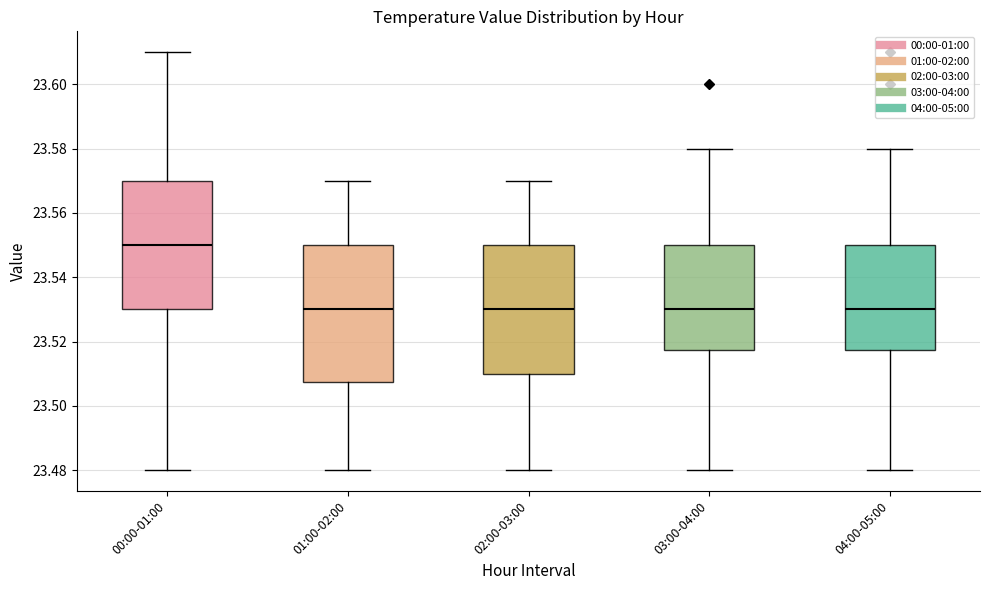

Reading left to right, read every box against the y-axis: the position of its median line, the range the box covers, and the ends of its whiskers. The values are not printed on the chart, so give them approximately, as read against the axis.

00:00-01:00: median 23.550, box 23.530 to 23.570, whiskers 23.480 to 23.610
01:00-02:00: median 23.530, box 23.508 to 23.550, whiskers 23.480 to 23.570
02:00-03:00: median 23.530, box 23.510 to 23.550, whiskers 23.480 to 23.570
03:00-04:00: median 23.530, box 23.518 to 23.550, whiskers 23.480 to 23.580
04:00-05:00: median 23.530, box 23.518 to 23.550, whiskers 23.480 to 23.580